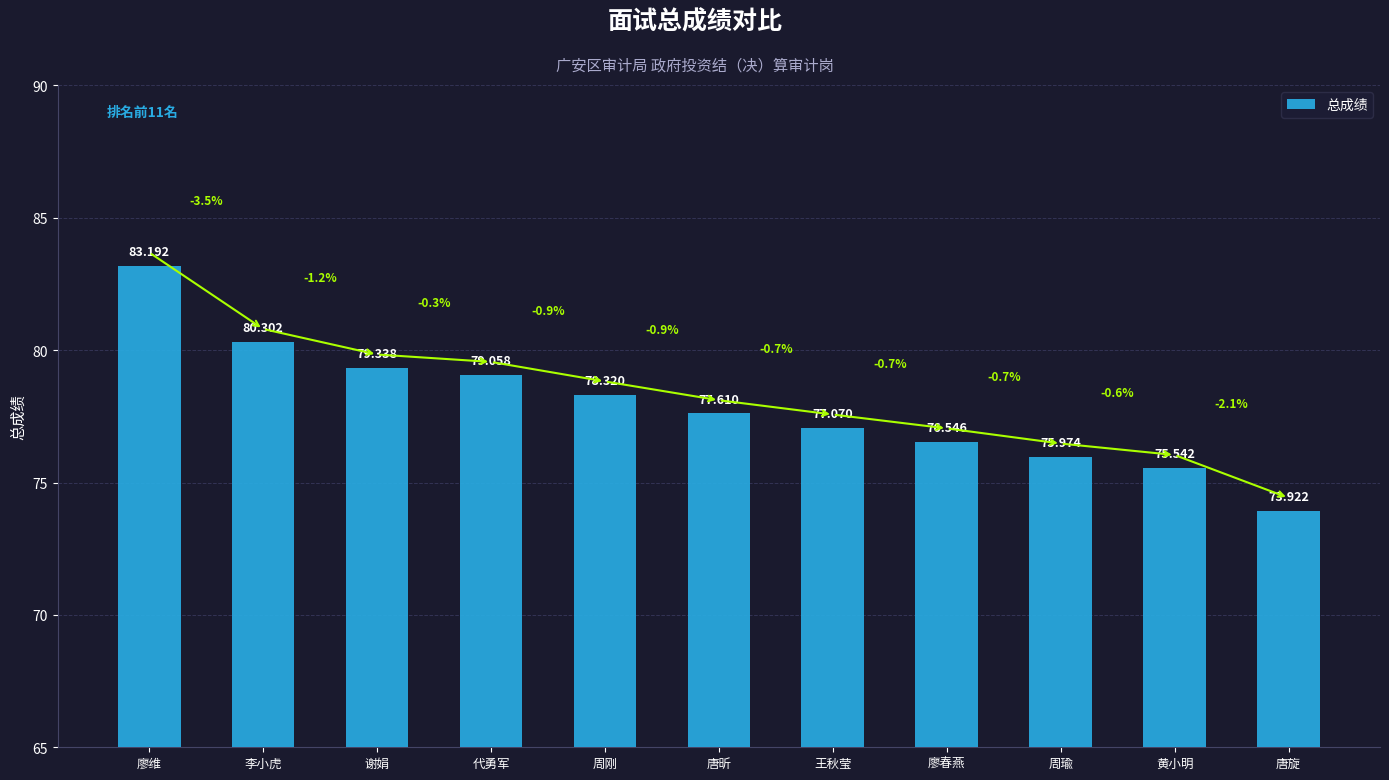

What is the label of the 3rd bar from the right?

周瑜